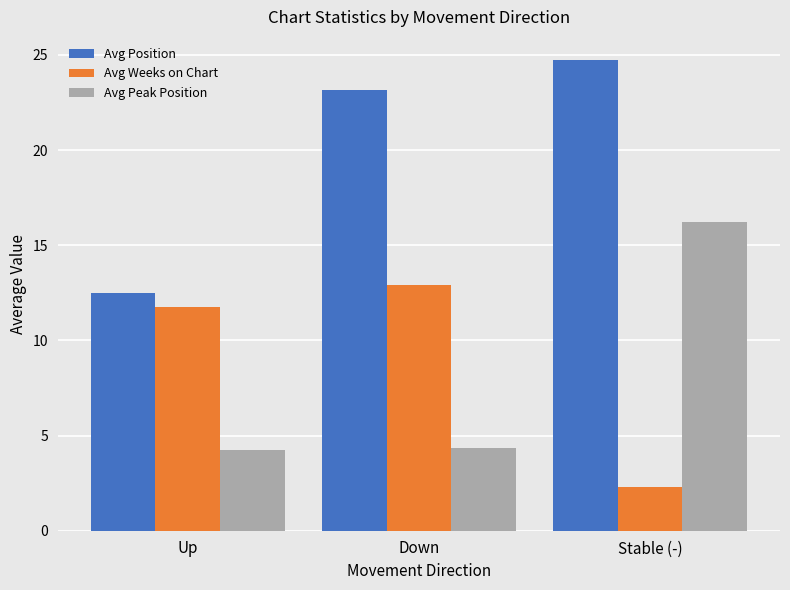

What is the difference between the highest and lowest values at Down?

18.8